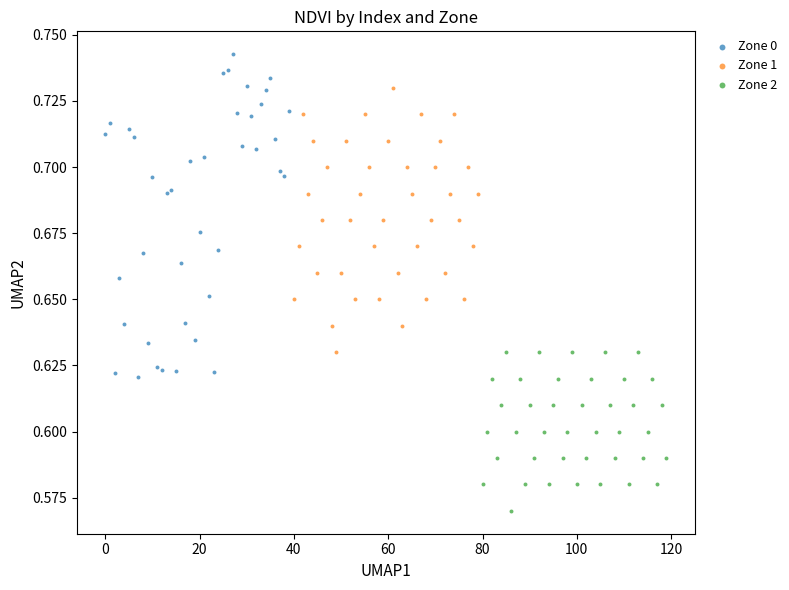

Which series reaches the maximum Y coordinate?

Zone 0